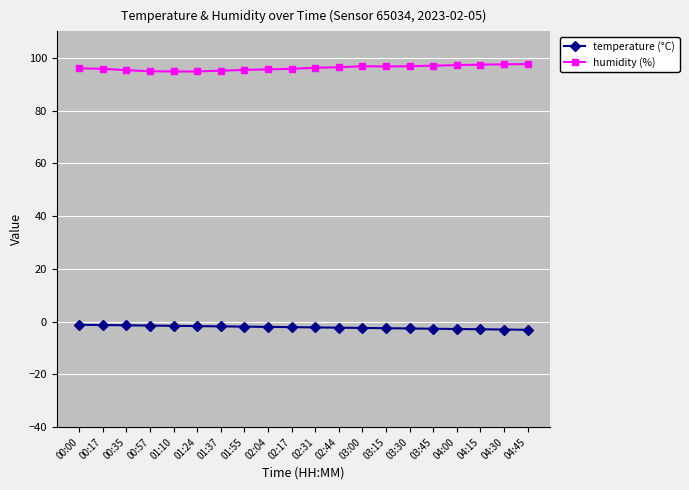

How many data points does each series have?

20